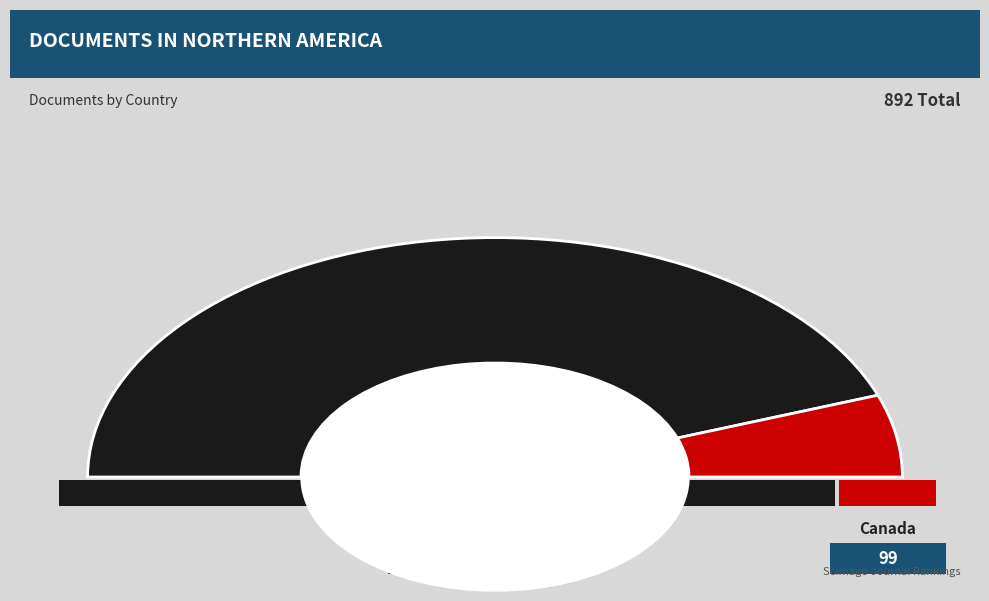

Which slice is the largest?

United States